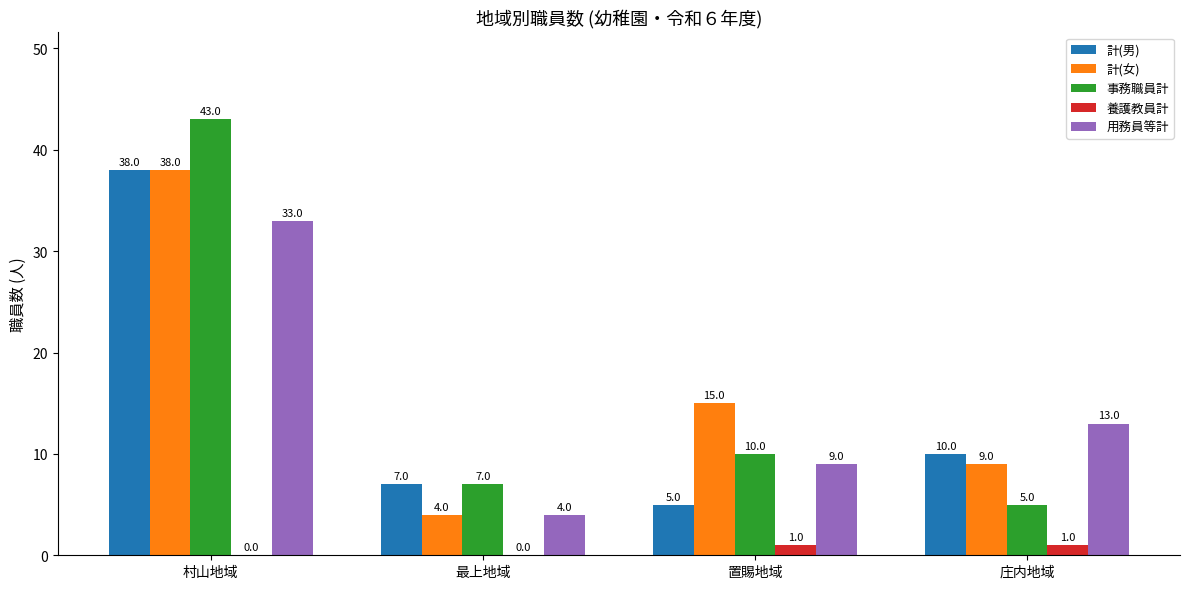

What is the spread (max minus min) of values at 置賜地域?

14